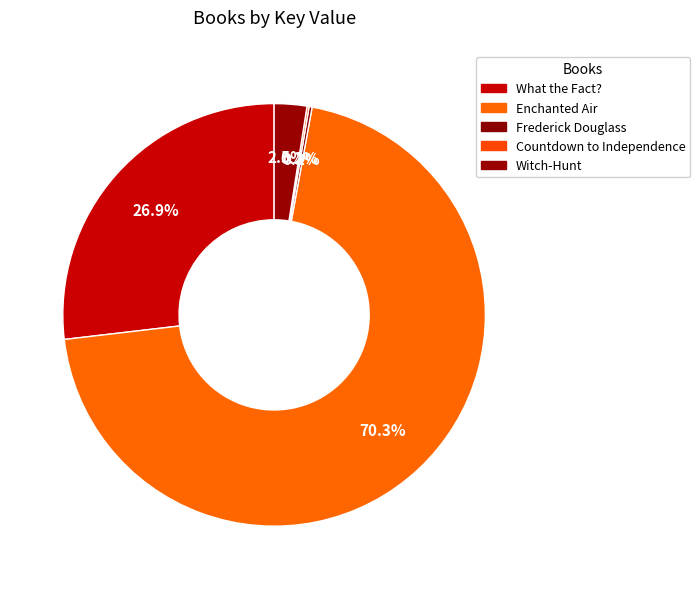

To the nearest percent, what portion does Witch-Hunt represent?

2%